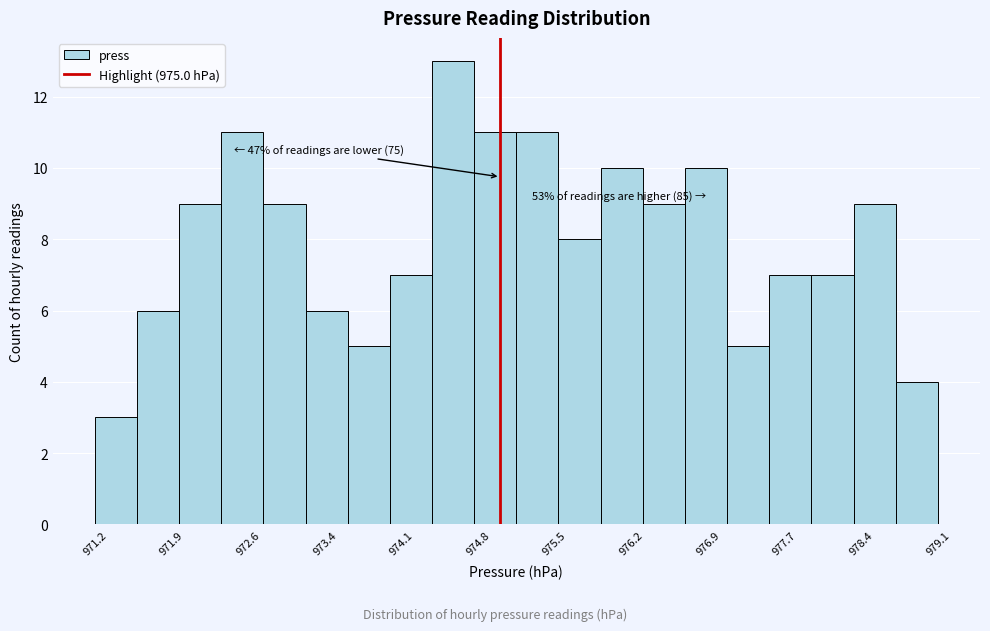

Read against the x-axis, roughly where is the centre of the tallest bar?

974.6